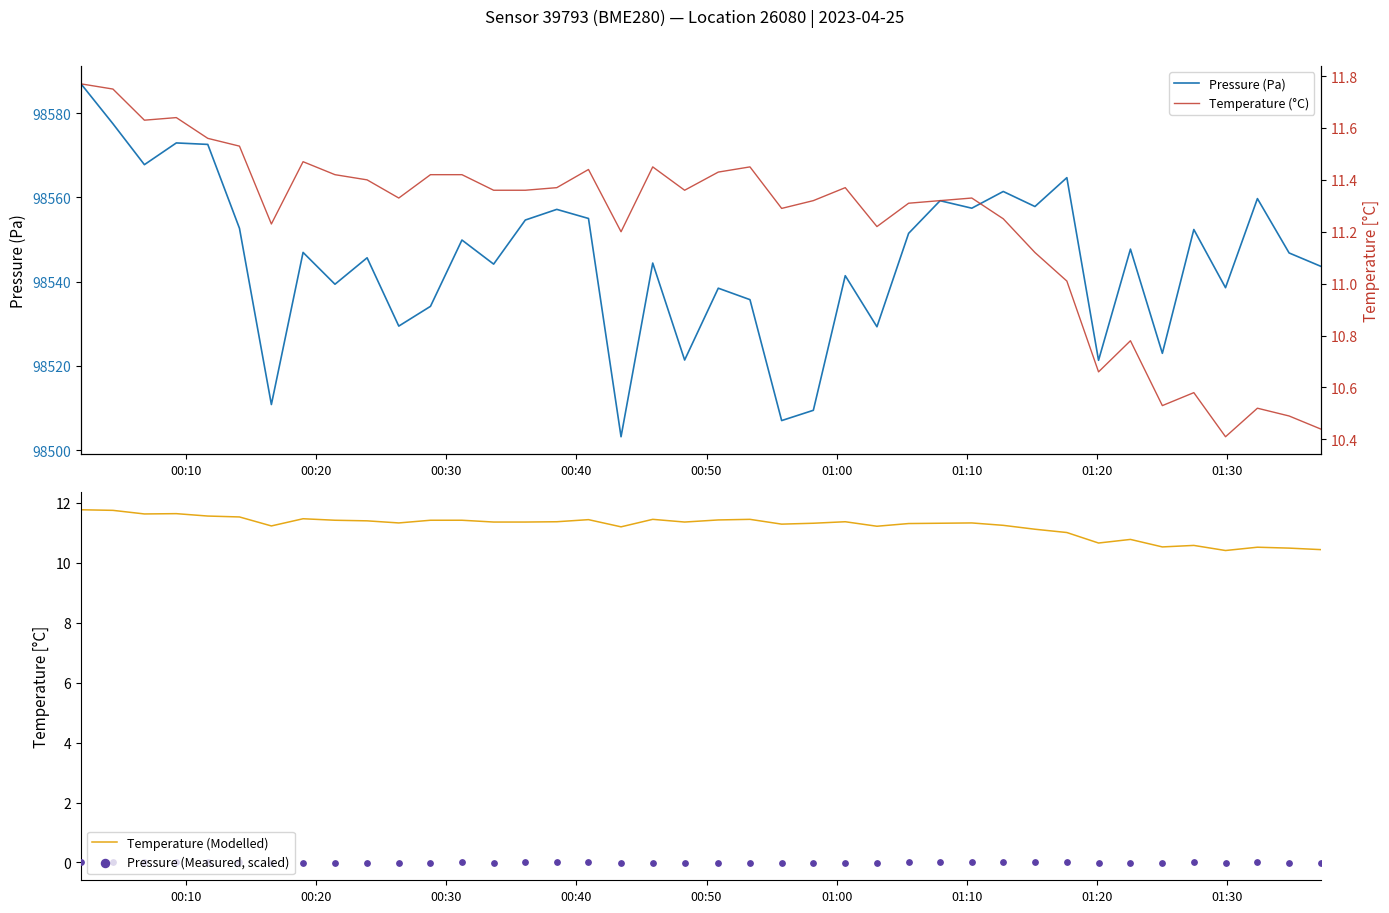

Is the value of Temperature (Modelled) at 26 greater than the value of Pressure (Pa) at 10?

No